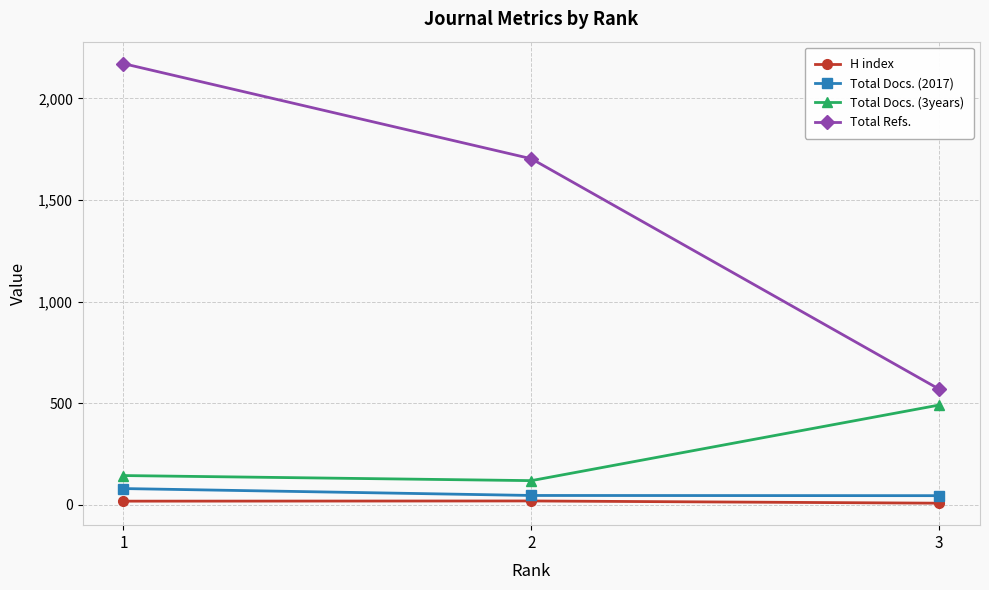

What is the value of the H index point at the 2nd from the left?

19